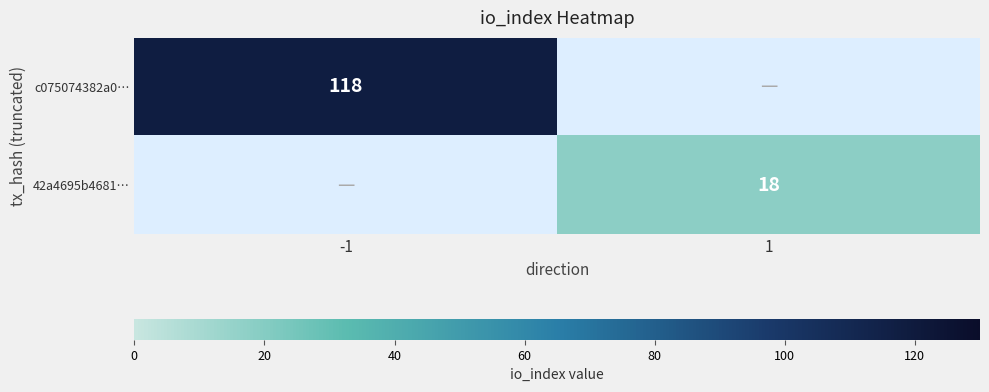

Is it true that c075074382a0… equals 49 at -1?

False